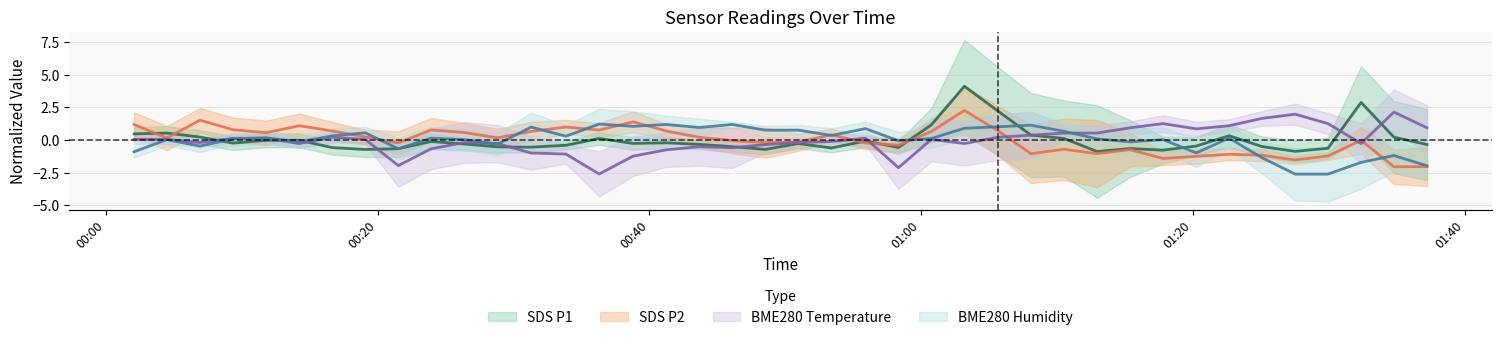

True or false: SDS_P1 has more than 1 interior local peaks.

True